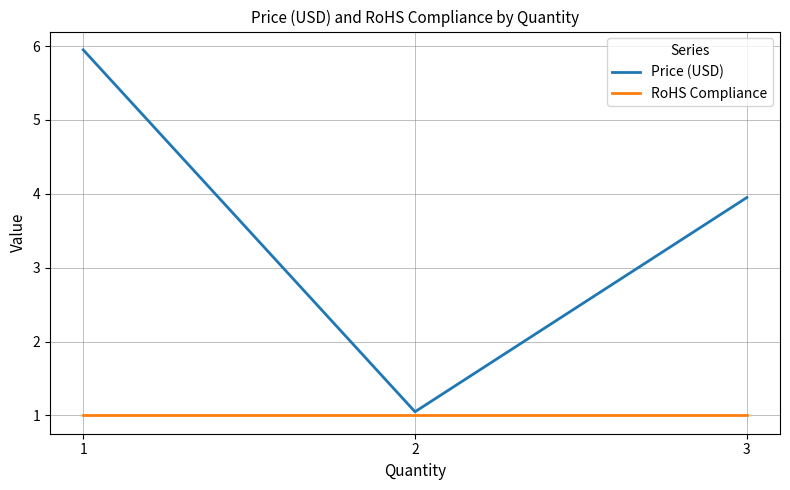

What is the lowest value of the Price (USD) series?

1.1